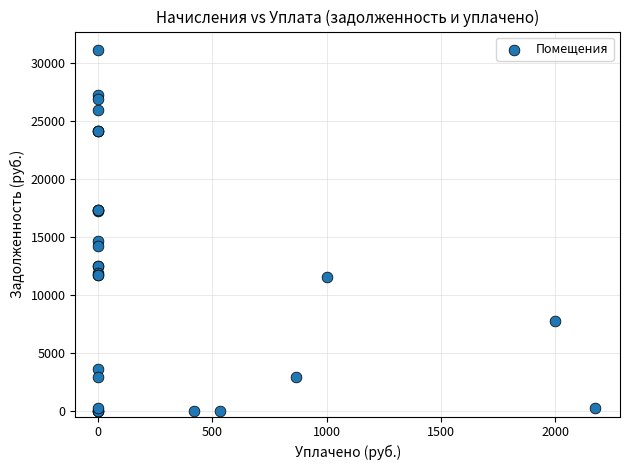

What Y value in the scatter plot is closest to 15592?

14617.8